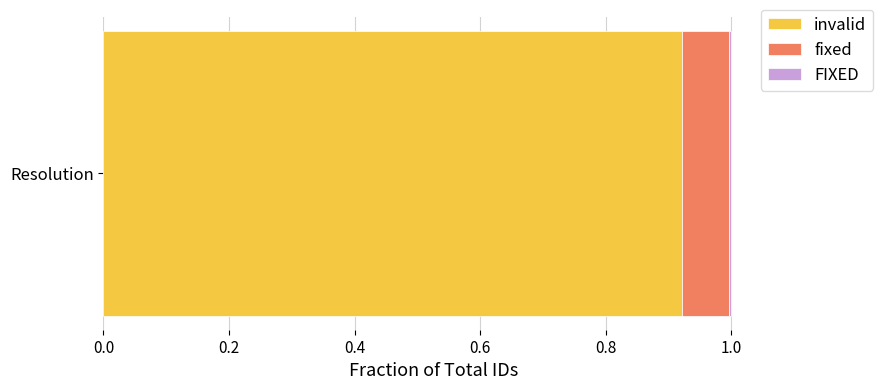

The value of invalid at Resolution is 1.5. True or false?

False